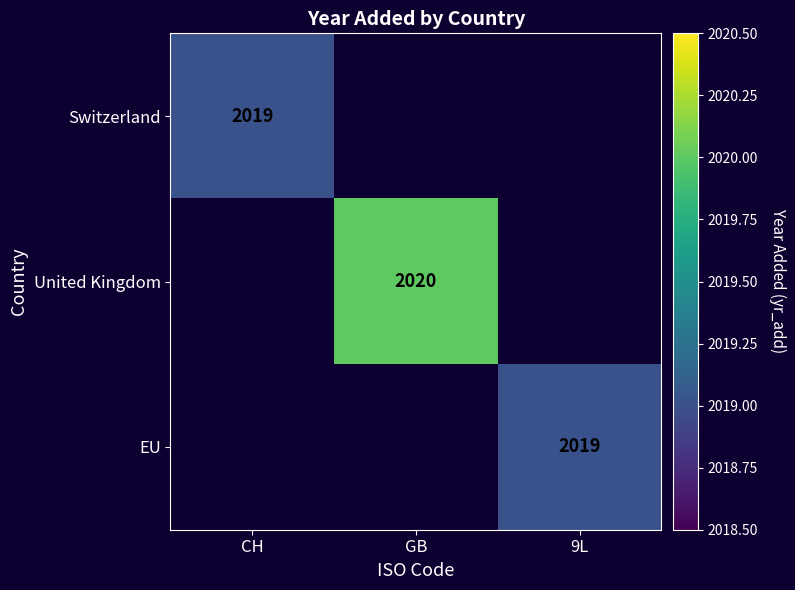

How many series are shown in this chart?

3